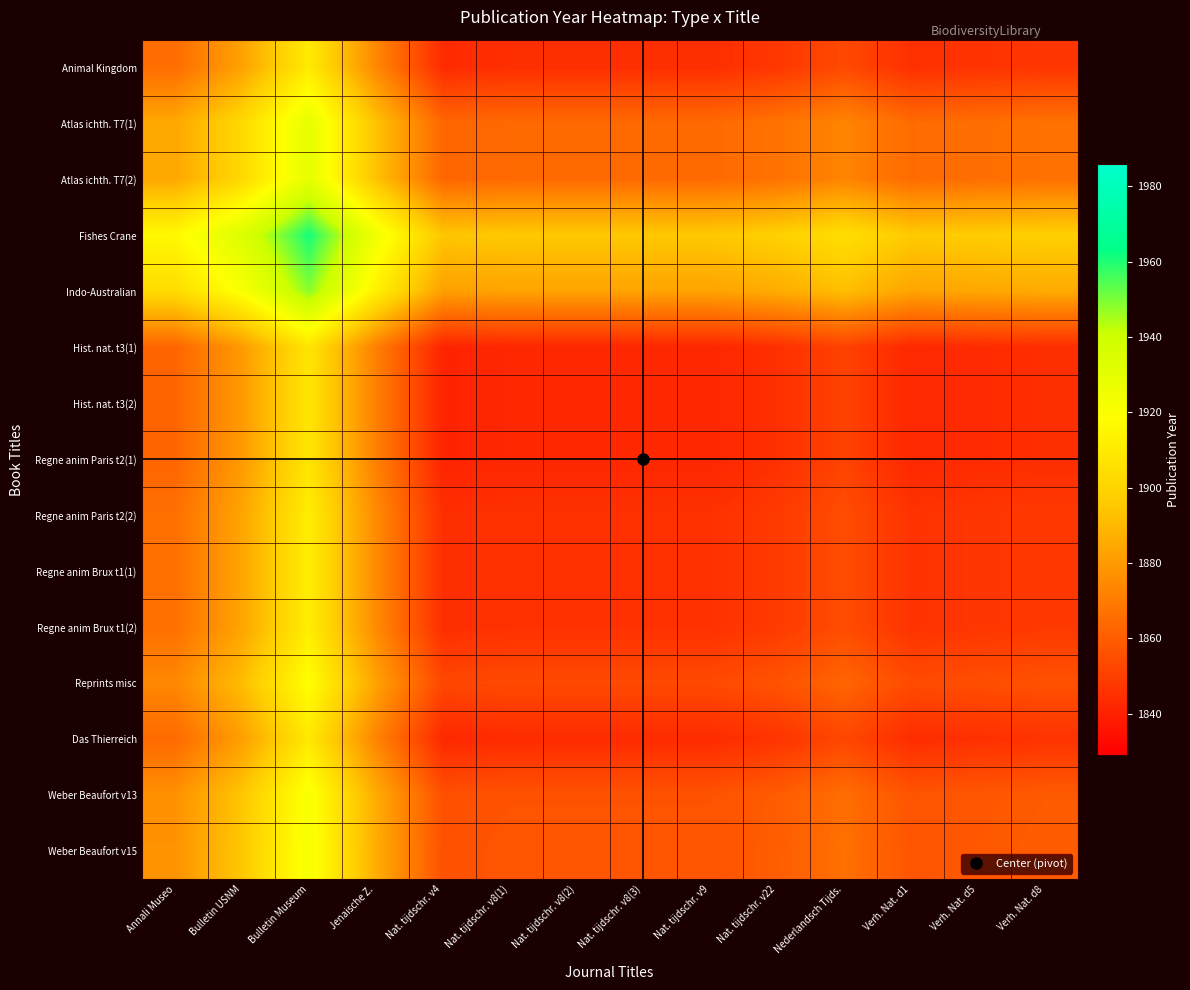

At which category does the chart reach its minimum across all series?

Nat. tijdschr. v4